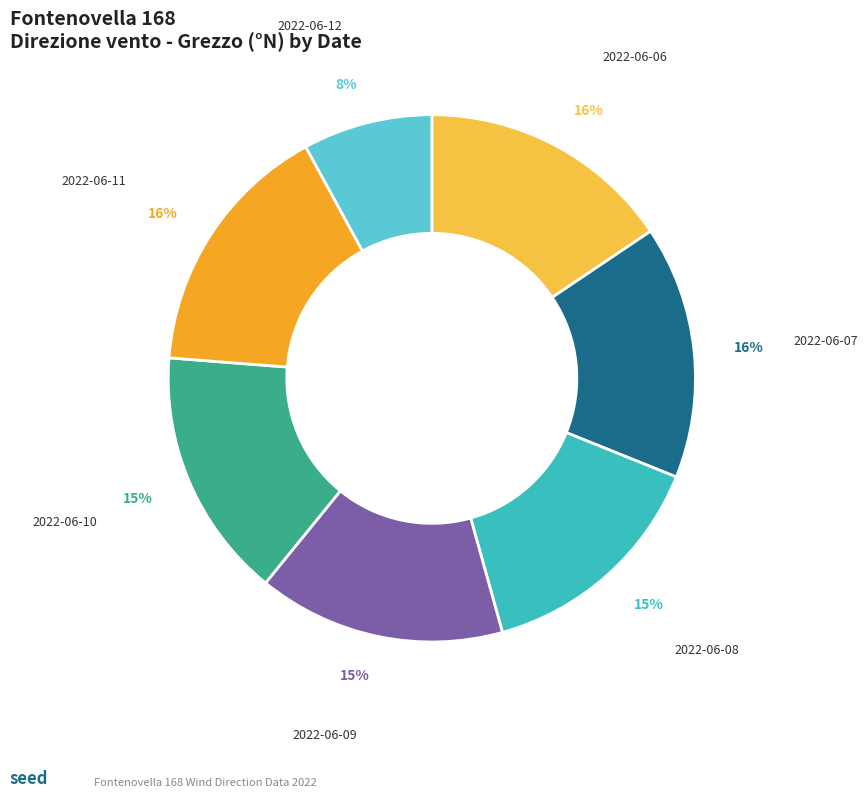

Count the number of slices in the pie.

7